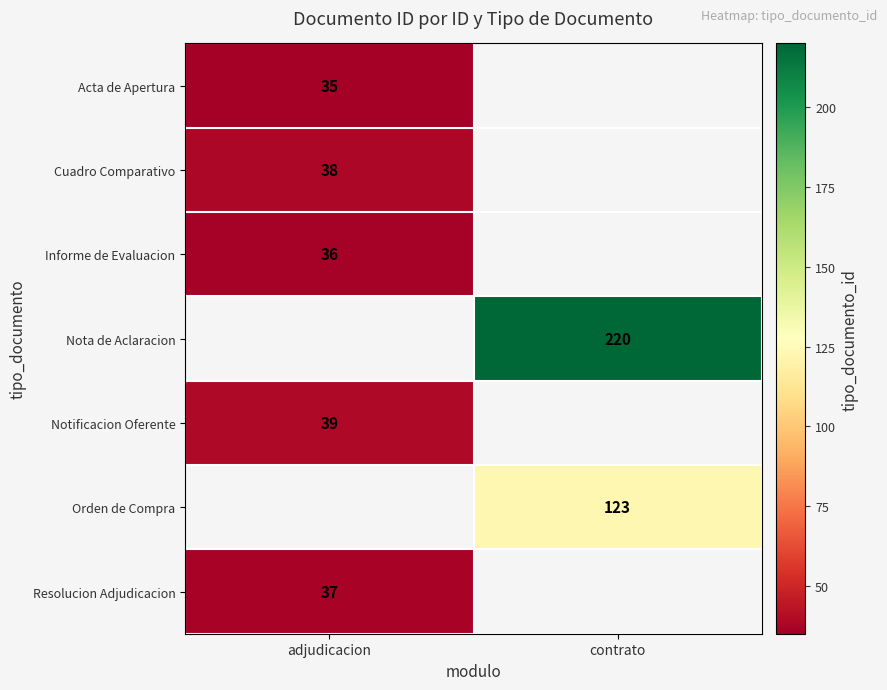

The Nota de Aclaracion series shows 381 at contrato. True or false?

False